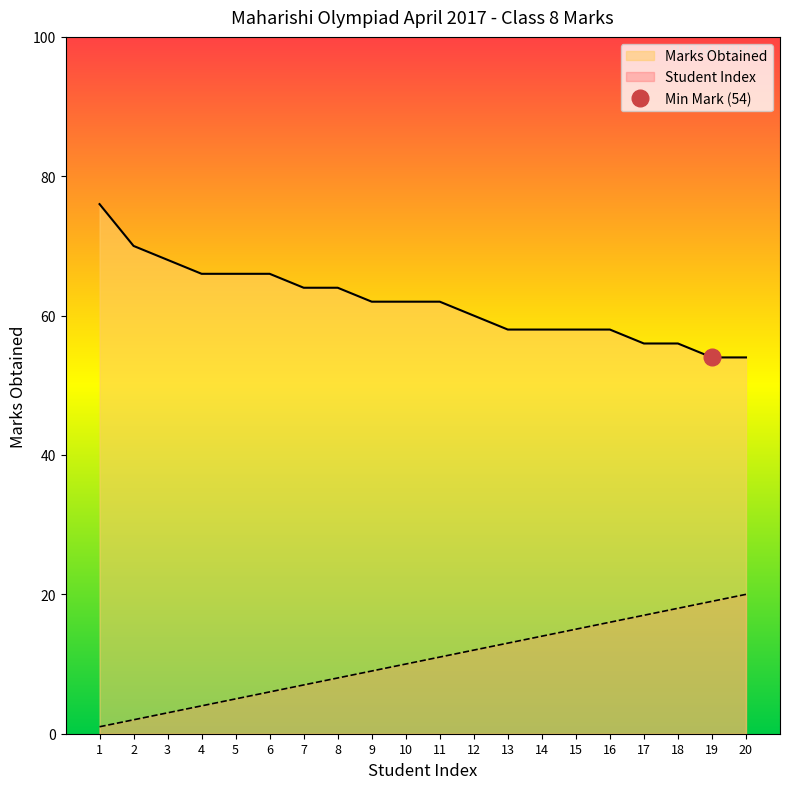

Is it true that Student Index equals 5 at 5?

True